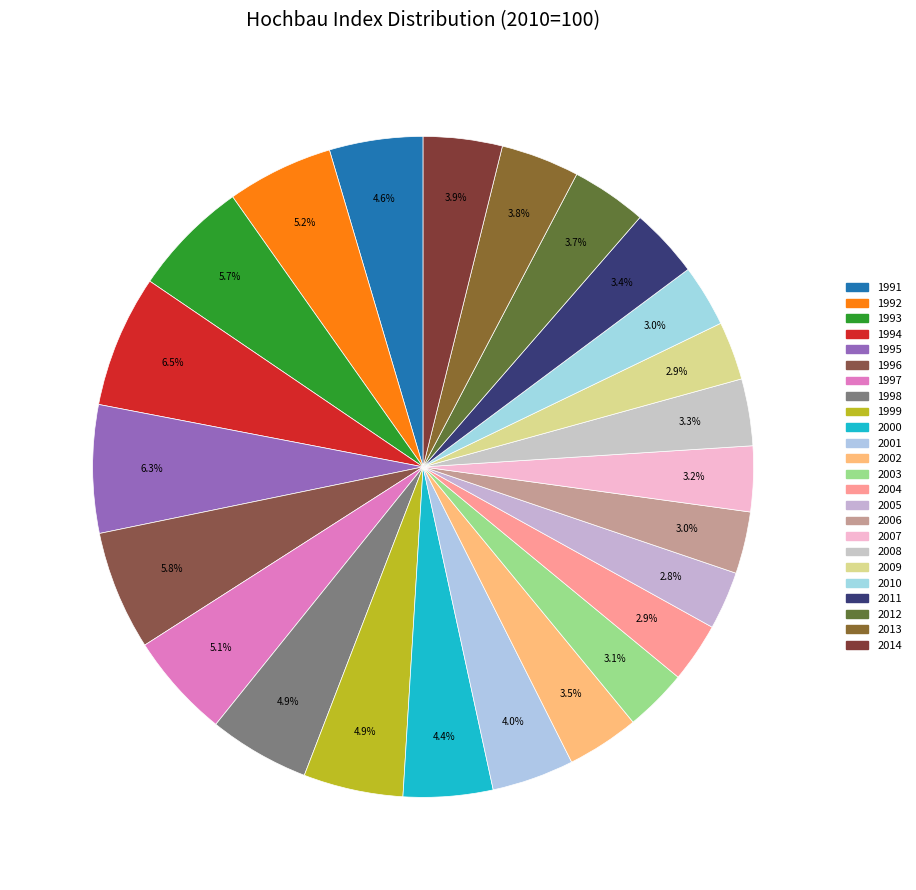

Between 2011 and 2007, which is larger?

2011